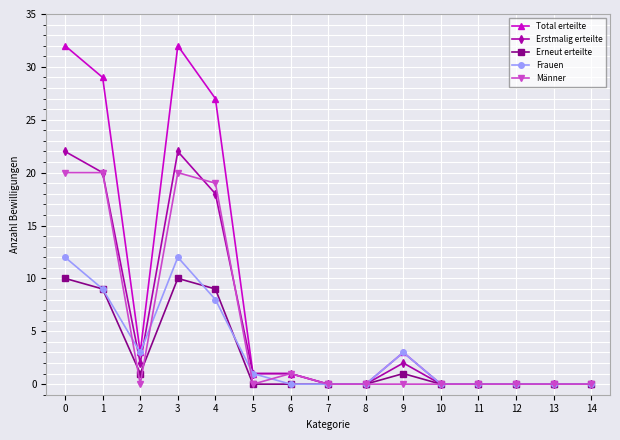

The value of Männer at 9 is -10. True or false?

False